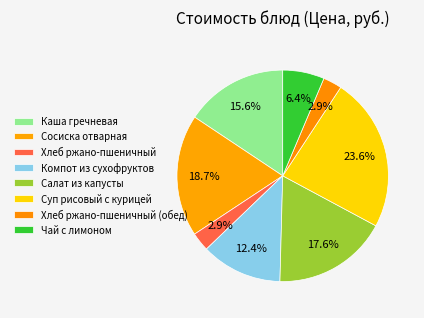

Rank the categories by value from highest to lowest.

Суп рисовый с курицей, Сосиска отварная, Салат из капусты, Каша гречневая, Компот из сухофруктов, Чай с лимоном, Хлеб ржано-пшеничный, Хлеб ржано-пшеничный (обед)